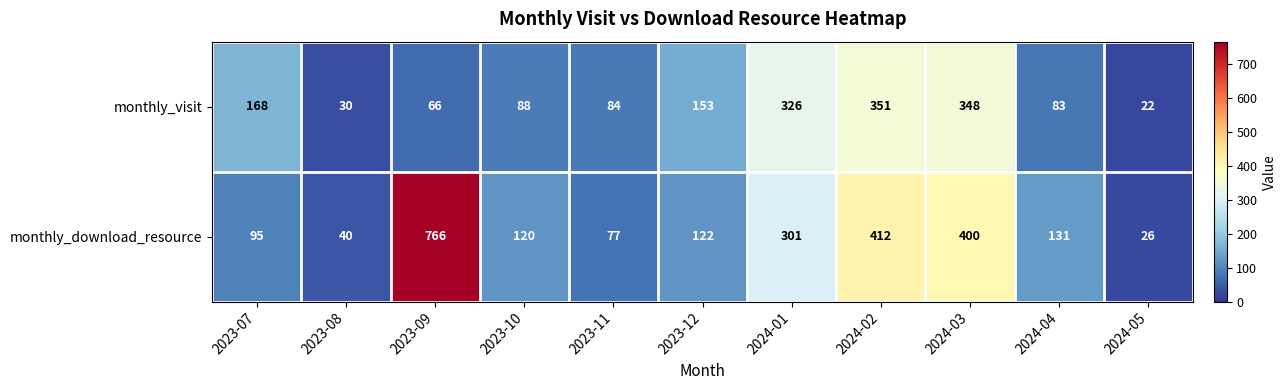

At how many categories does at least one series exceed 315?

4